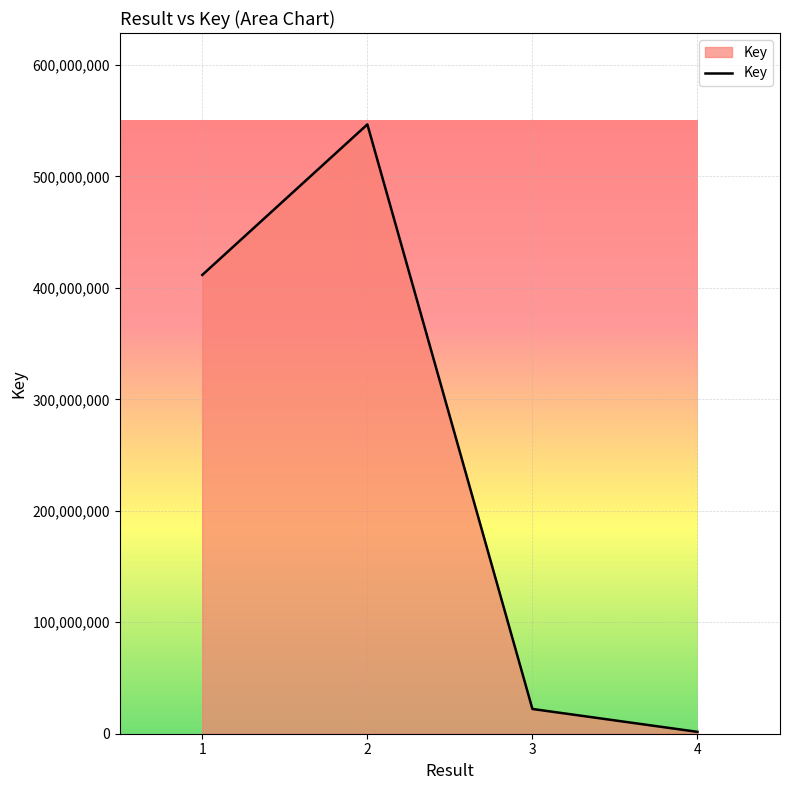

What is the maximum value shown in the chart?

546585757